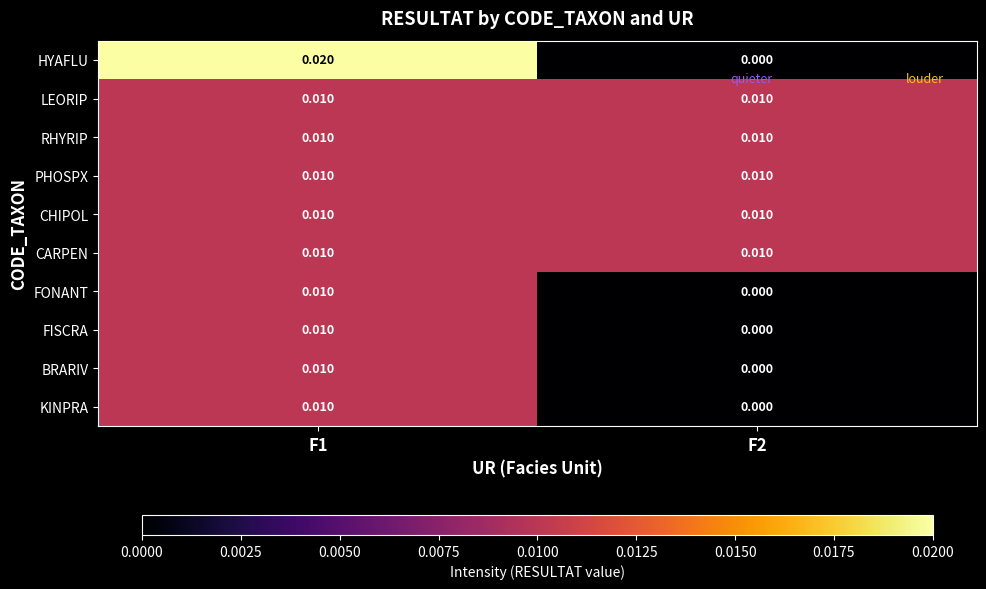

What is the total value across all series at F1?

0.1